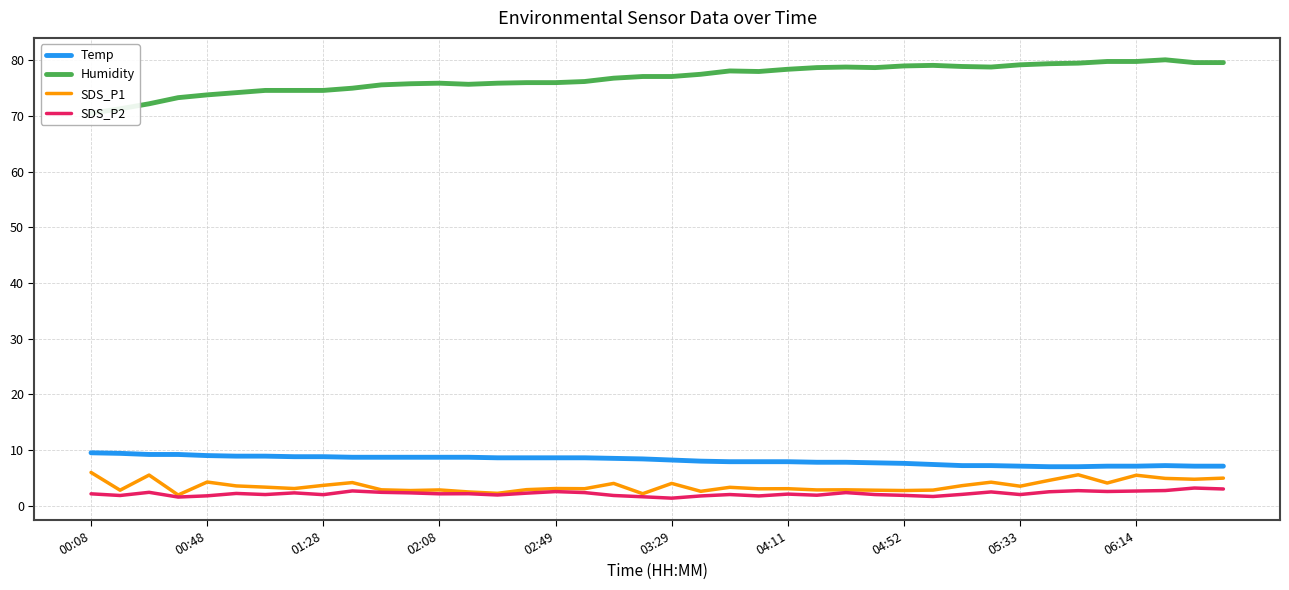

What is the difference between the maximum and minimum values in the SDS_P2 series?

1.8